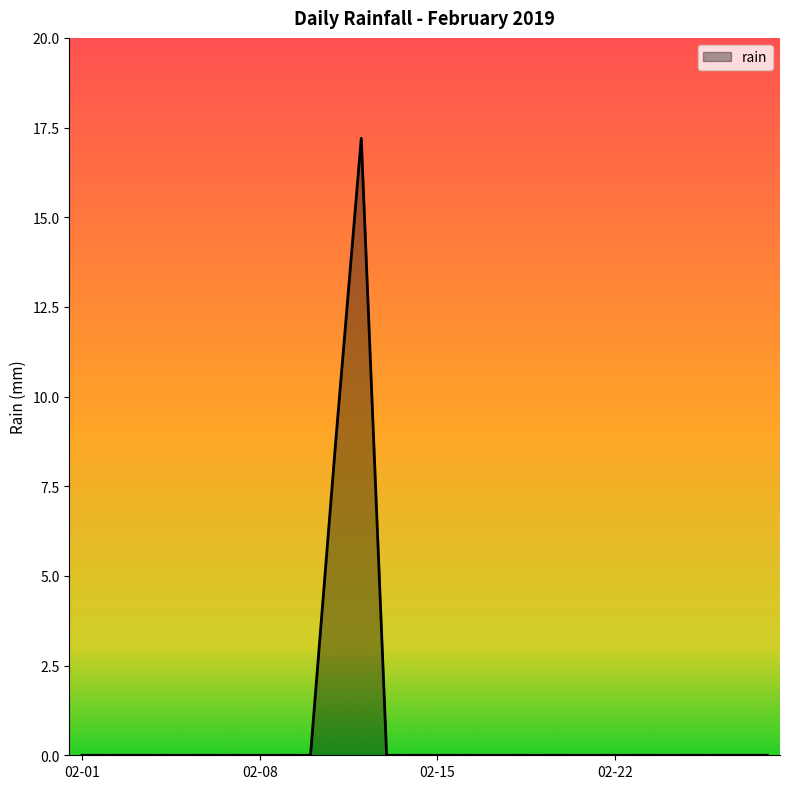

What is the difference between the maximum and minimum values?

17.2